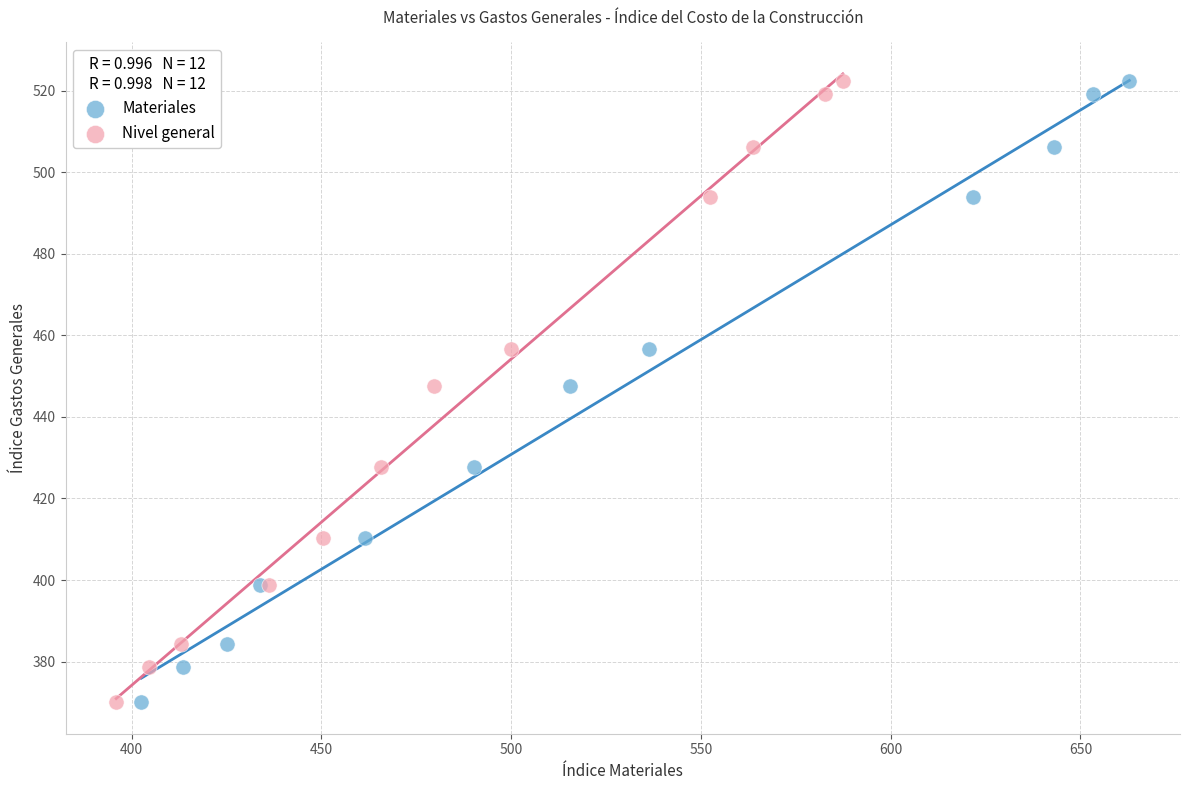

What are all the series names shown in the legend?

Materiales, Nivel general